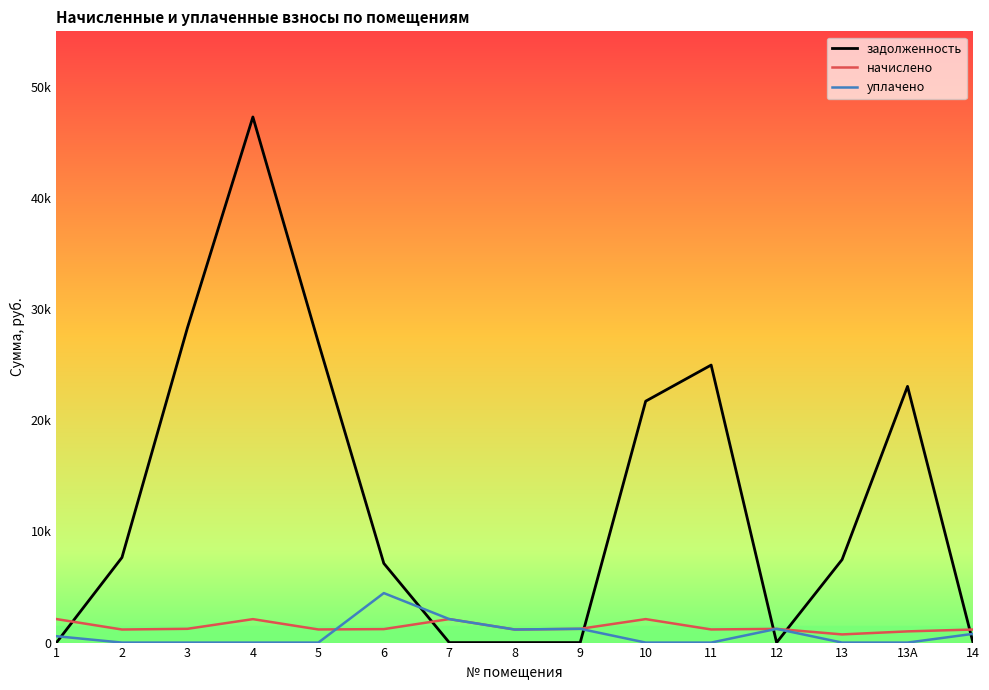

Where is the first local minimum for уплачено?

8